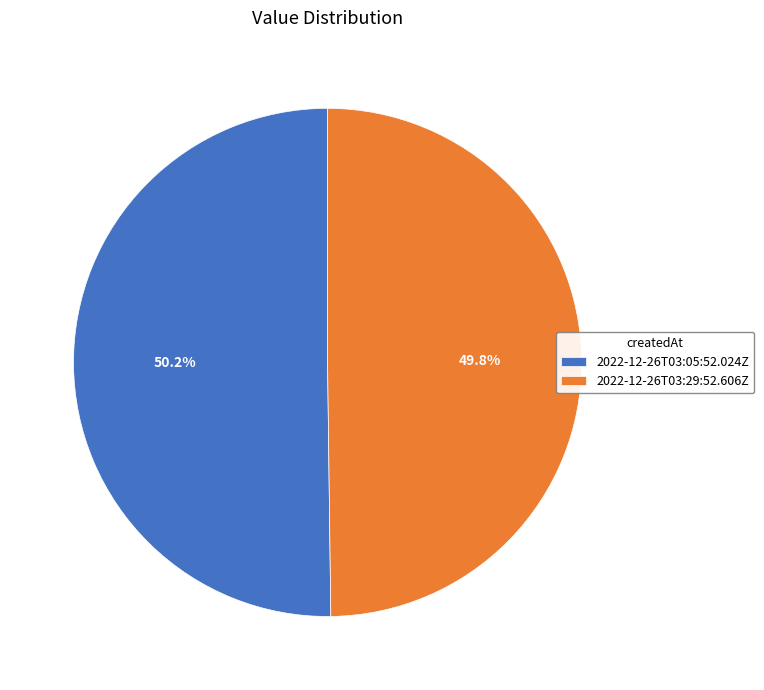

To the nearest percent, what is the combined percentage of 2022-12-26T03:05:52.024Z and 2022-12-26T03:29:52.606Z?

100%